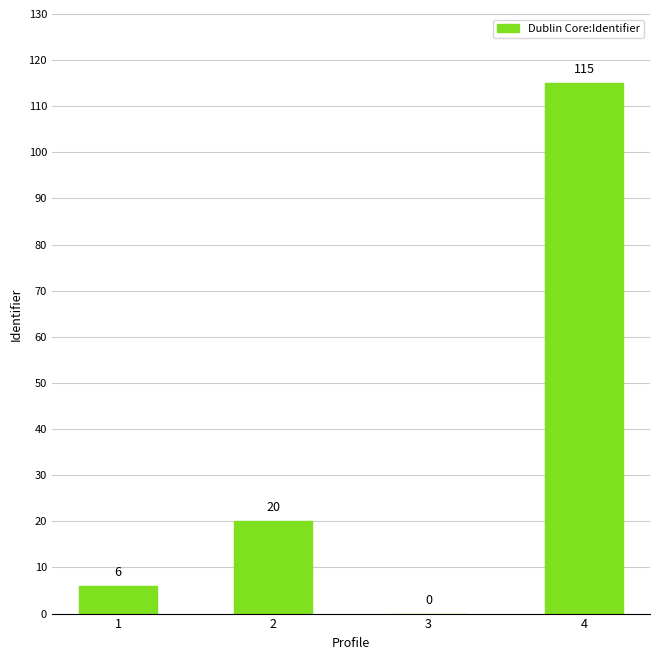

What is the sum of the values at 4 and 1?

121